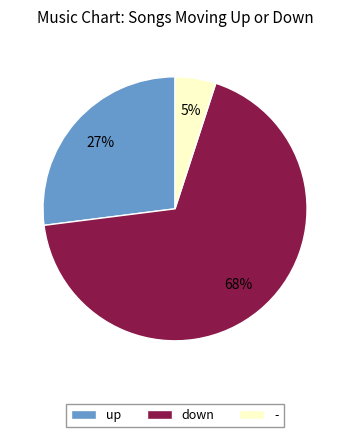

To the nearest percent, what is the average slice percentage?

33%